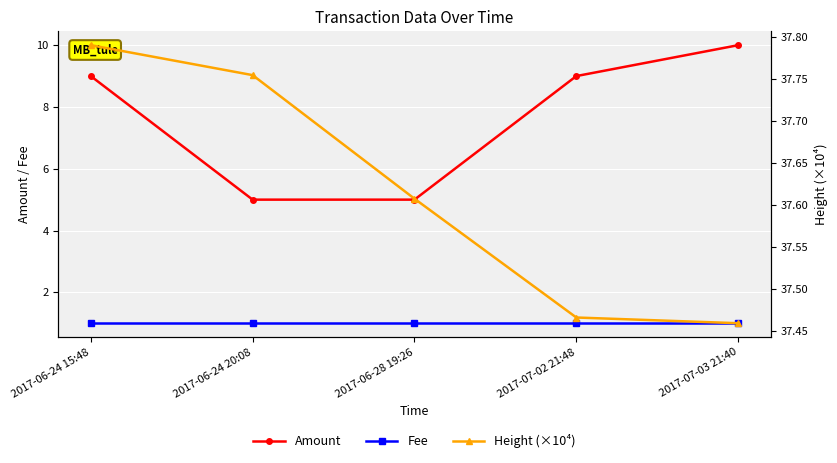

What is the total value across all series at 2017-06-24 20:08?

43.8